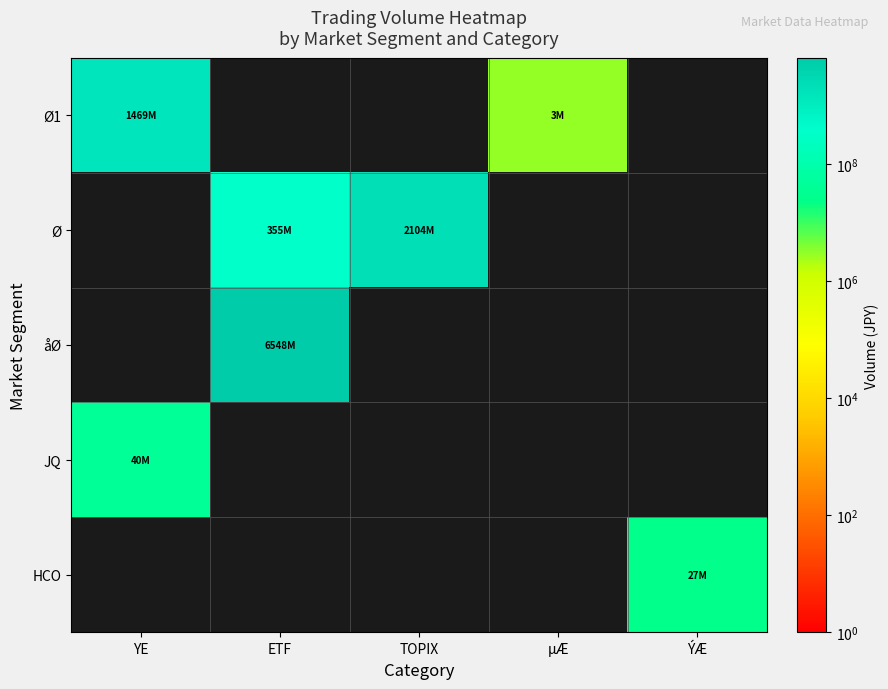

Which series changed the most between ETF and ÝÆ?

åØ